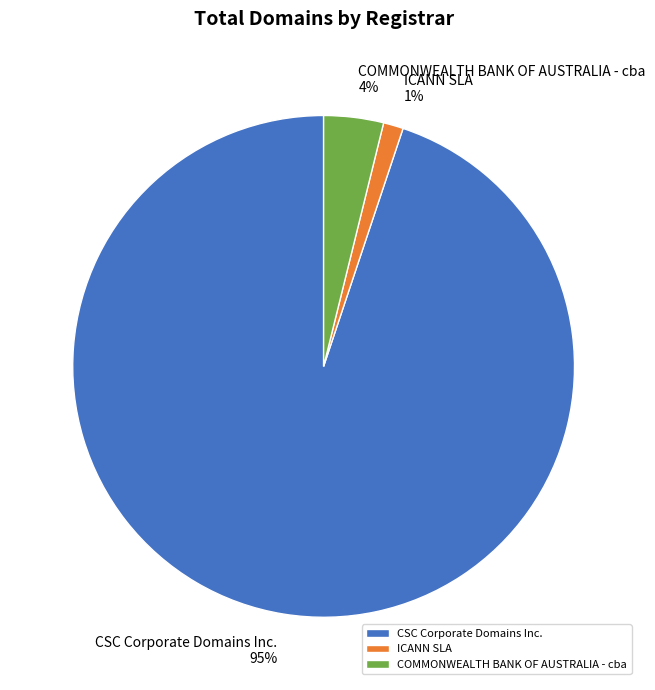

What is the smallest slice in the pie chart?

ICANN SLA